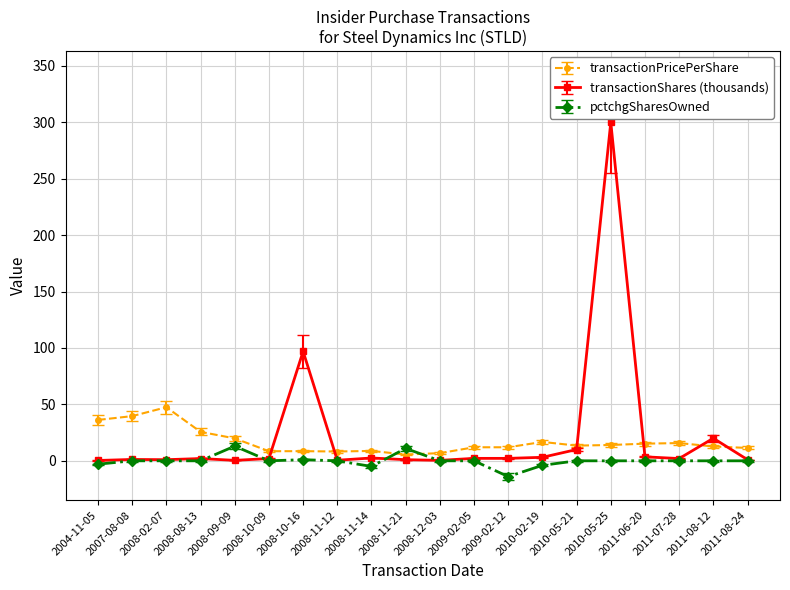

After their last crossing, which series has the higher values: pctchgSharesOwned or transactionPricePerShare?

transactionPricePerShare